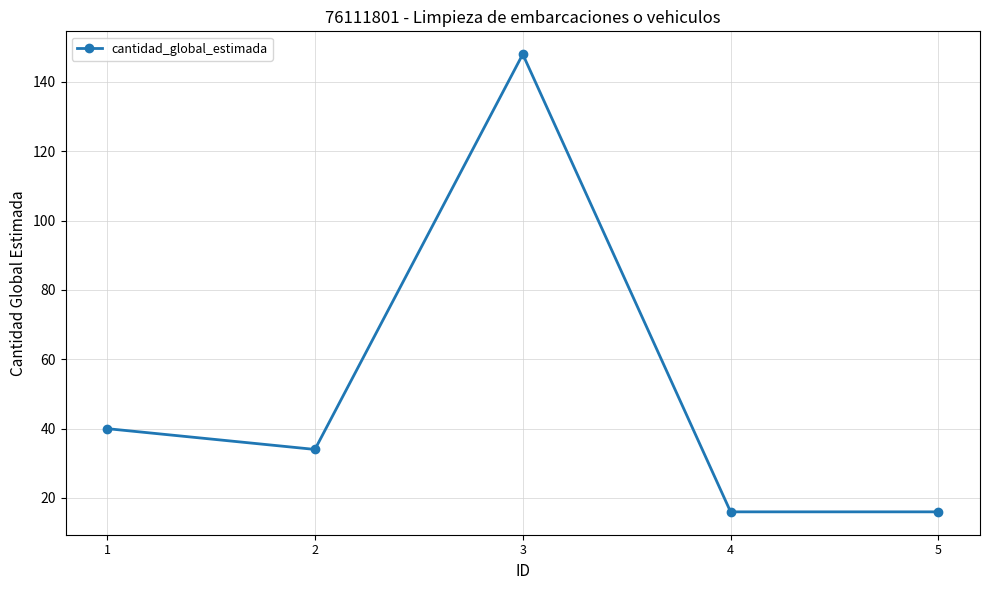

What is the change in value from 1 to 3?

+108